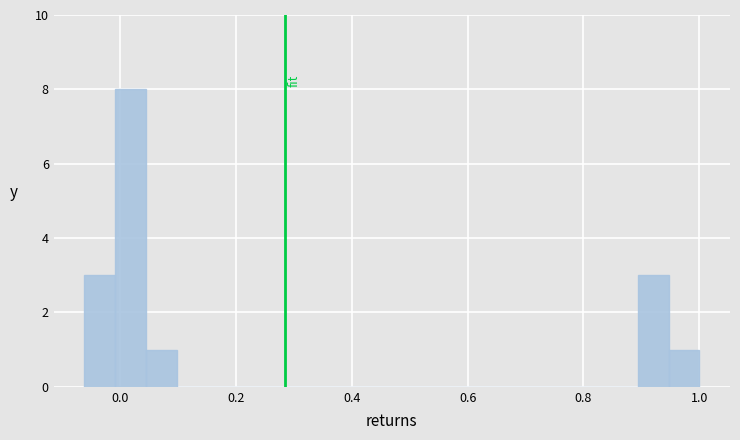

Read against the x-axis, roughly where is the centre of the tallest bar?

0.02